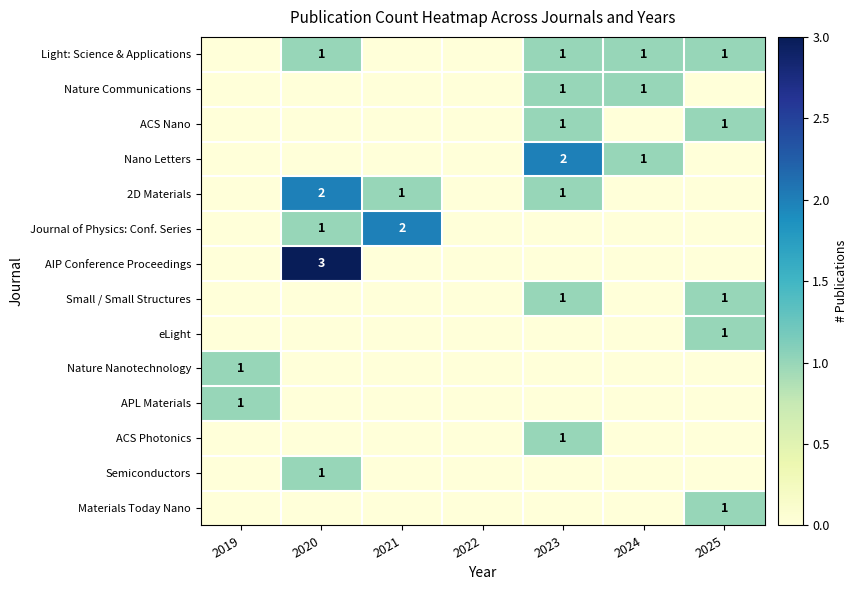

Which has a higher value, 2024 or 2019?

2024